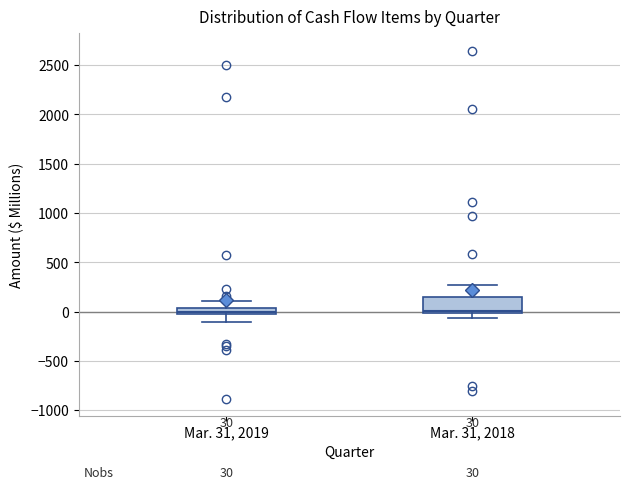

Comparing the boxes themselves (not the whiskers), which one is the tallest?

Mar. 31, 2018